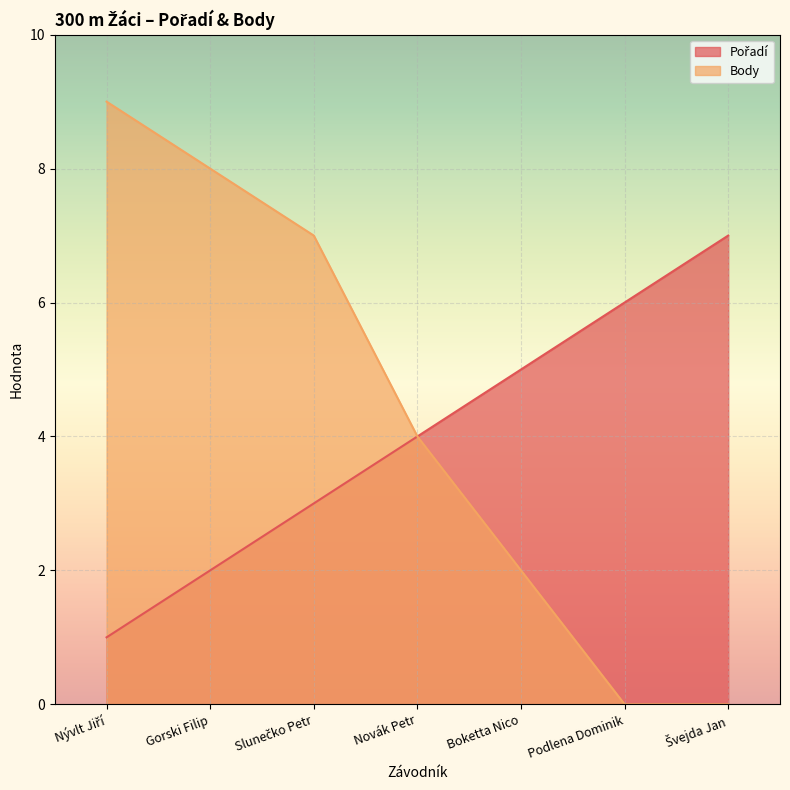

At which label is Pořadí closest to 4?

Novák Petr